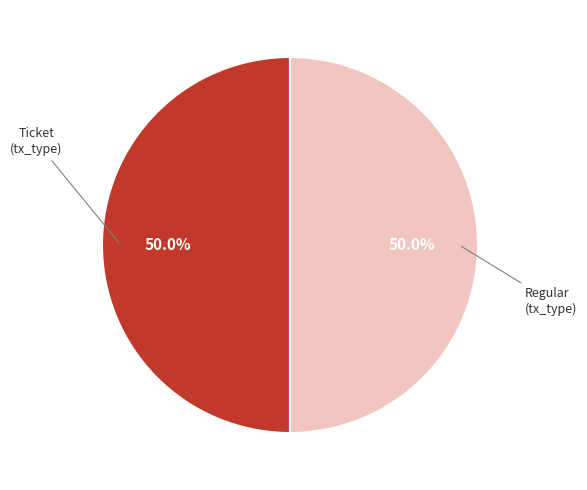

How many slices are in this pie chart?

2